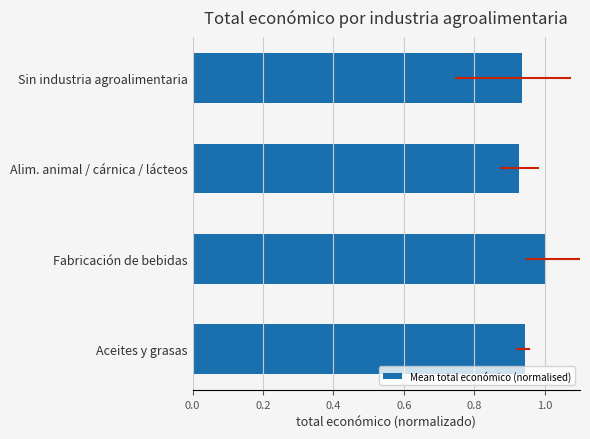

The chart shows a value of 1.0 at Fabricación de bebidas. True or false?

True